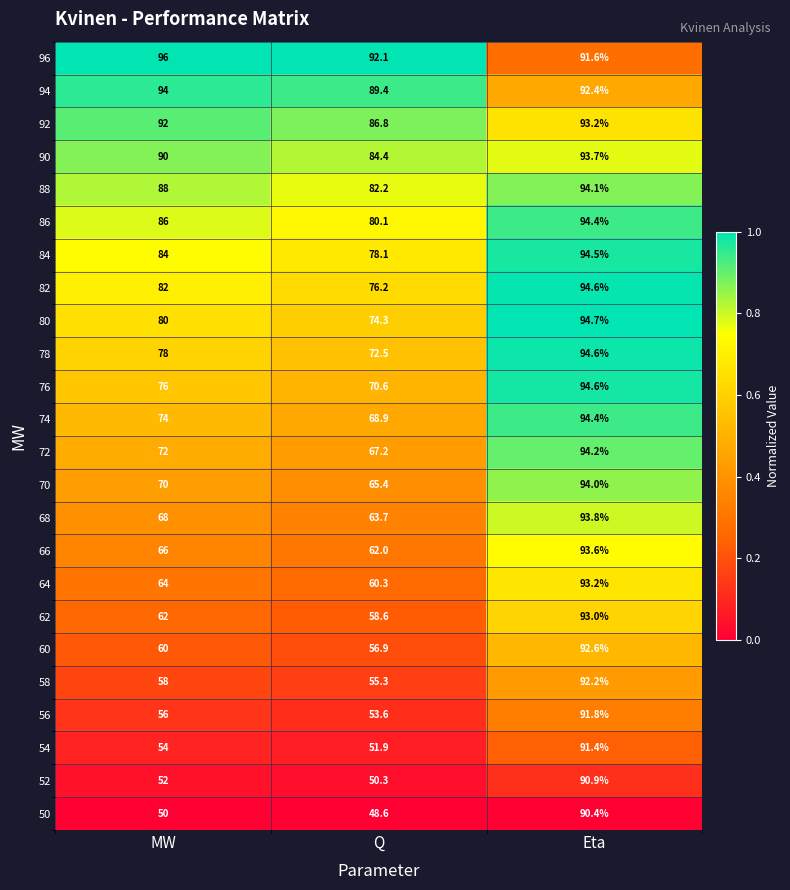

At which label does 88 reach its minimum?

Q